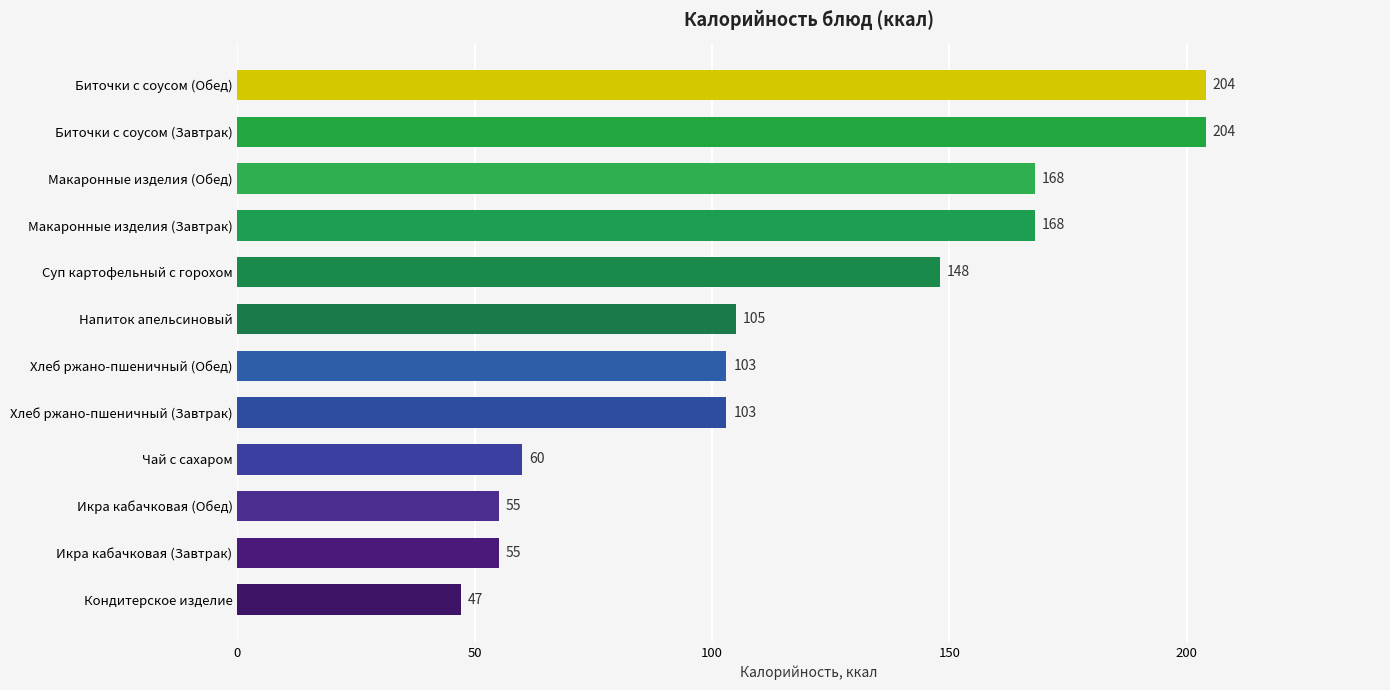

Between Биточки с соусом (Завтрак) and Макаронные изделия (Завтрак), which is larger?

Биточки с соусом (Завтрак)